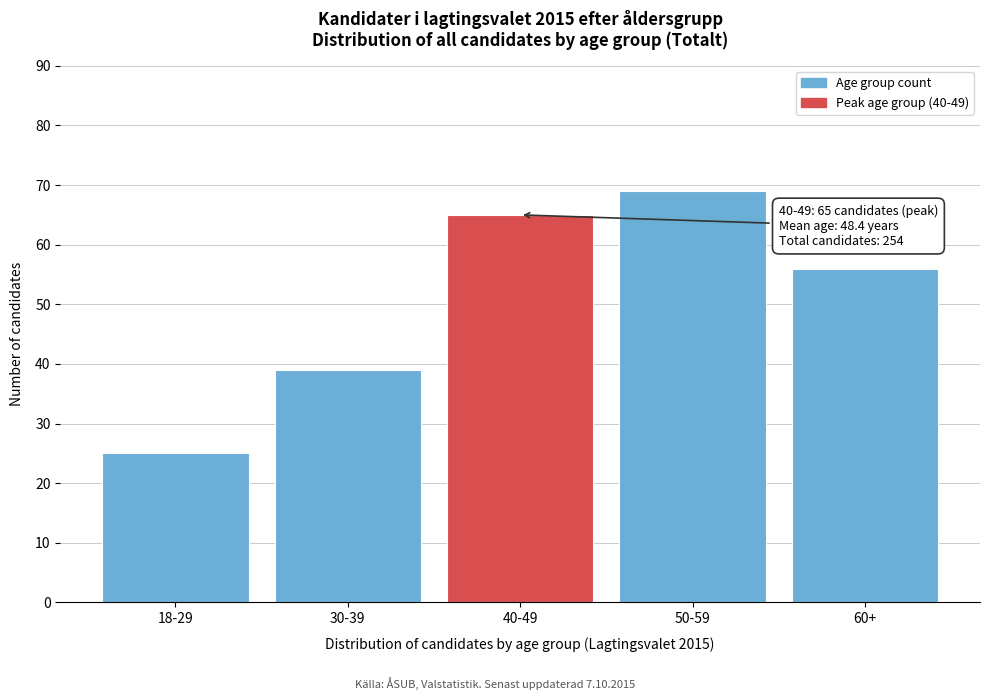

Reading left to right, transcribe all the data shown in this chart.

18-29=25	30-39=39	40-49=65	50-59=69	60+=56